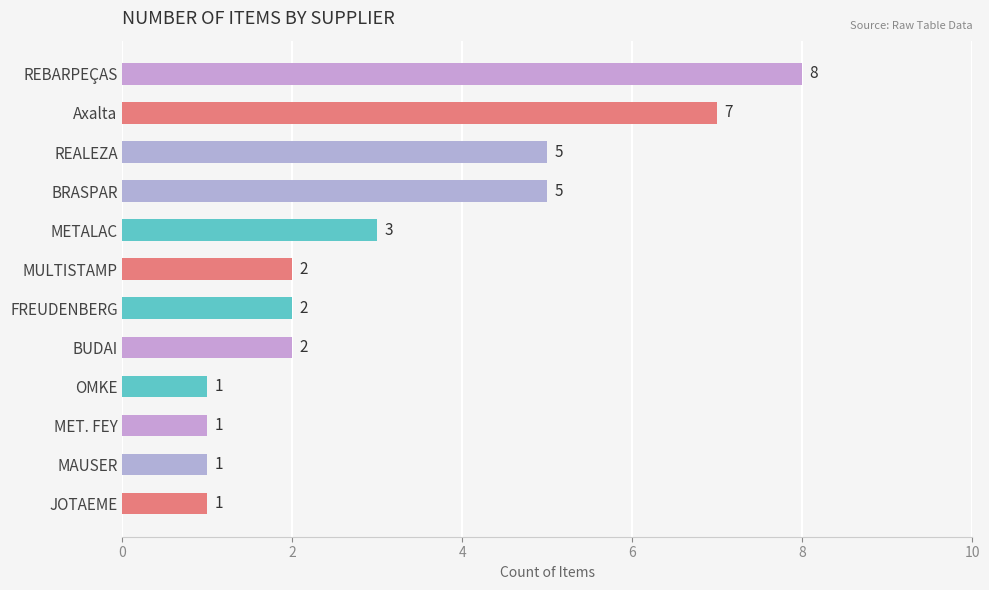

True or false: the data shows 5 at BRASPAR.

True